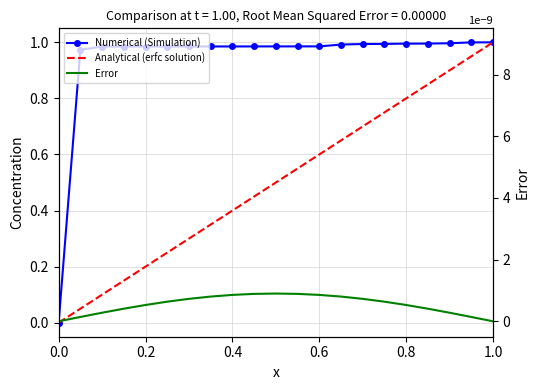

What is the total value across all series at 0.8?

1.8